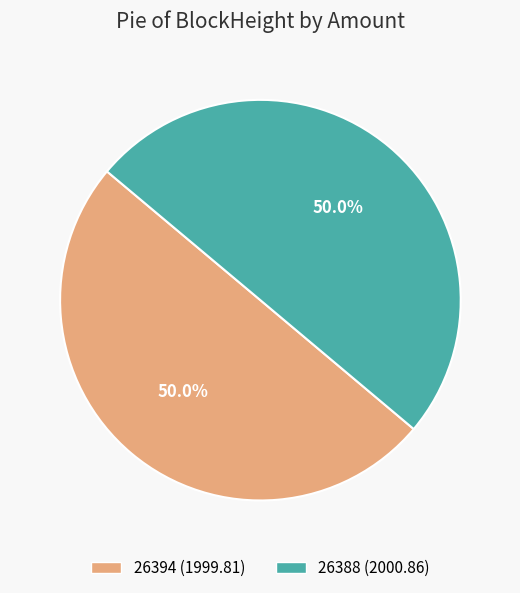

Approximately how many times larger is the value at 26388 compared to 26394?

1.0